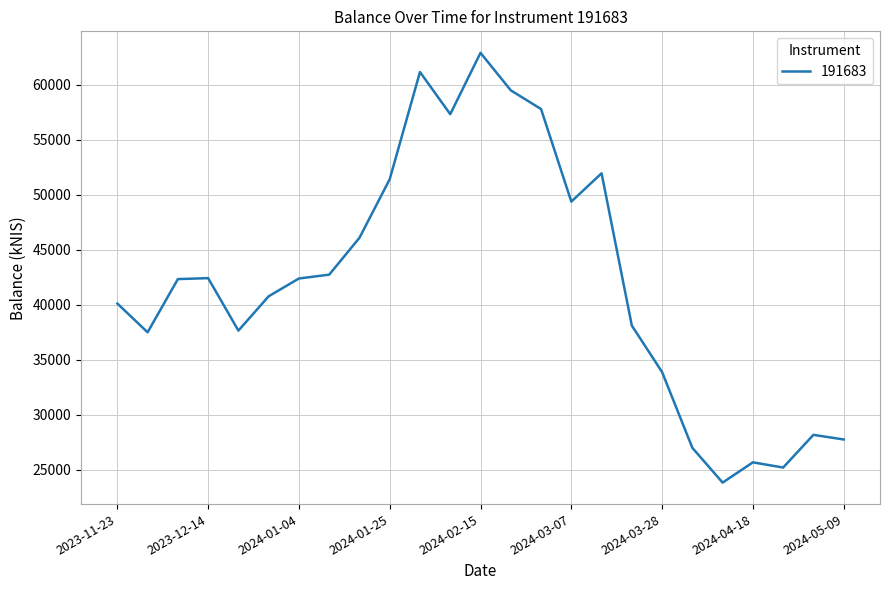

What is the greatest value displayed?

62923.8